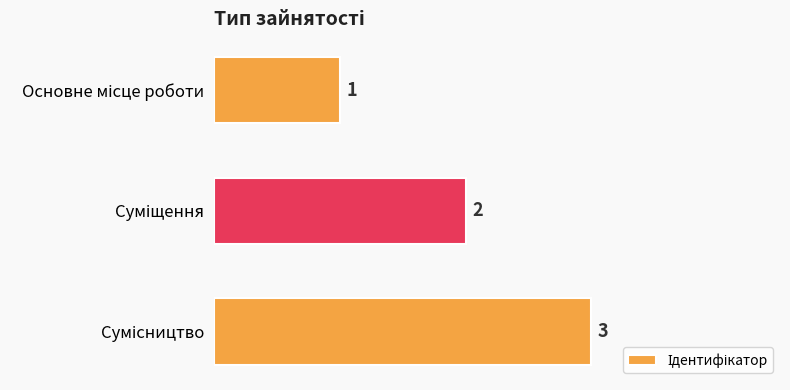

Count the values in the range 1 to 3.

3